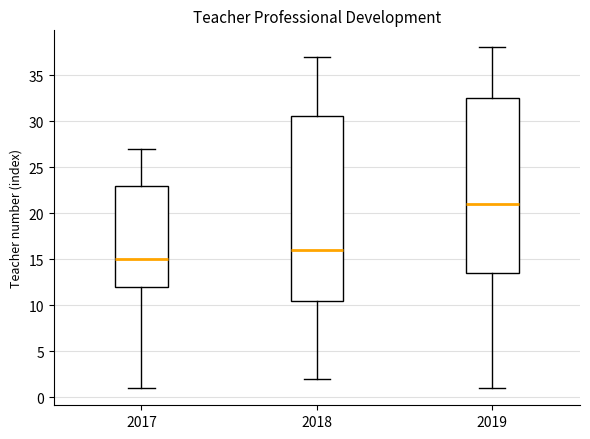

Reading left to right, transcribe this box plot: for each box, give where its median line is, the range the box spans, and where its two whiskers end, as read against the y-axis. The values are not printed on the chart, so give them approximately, as read against the axis.

2017: median 15.0, box 12.0 to 23.0, whiskers 1.0 to 27.0
2018: median 16.0, box 10.5 to 30.5, whiskers 2.0 to 37.0
2019: median 21.0, box 13.5 to 32.5, whiskers 1.0 to 38.0